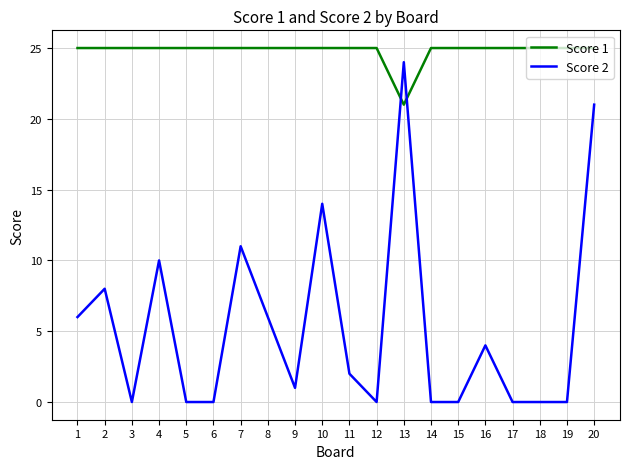

Which series has the largest total across all categories?

Score 1